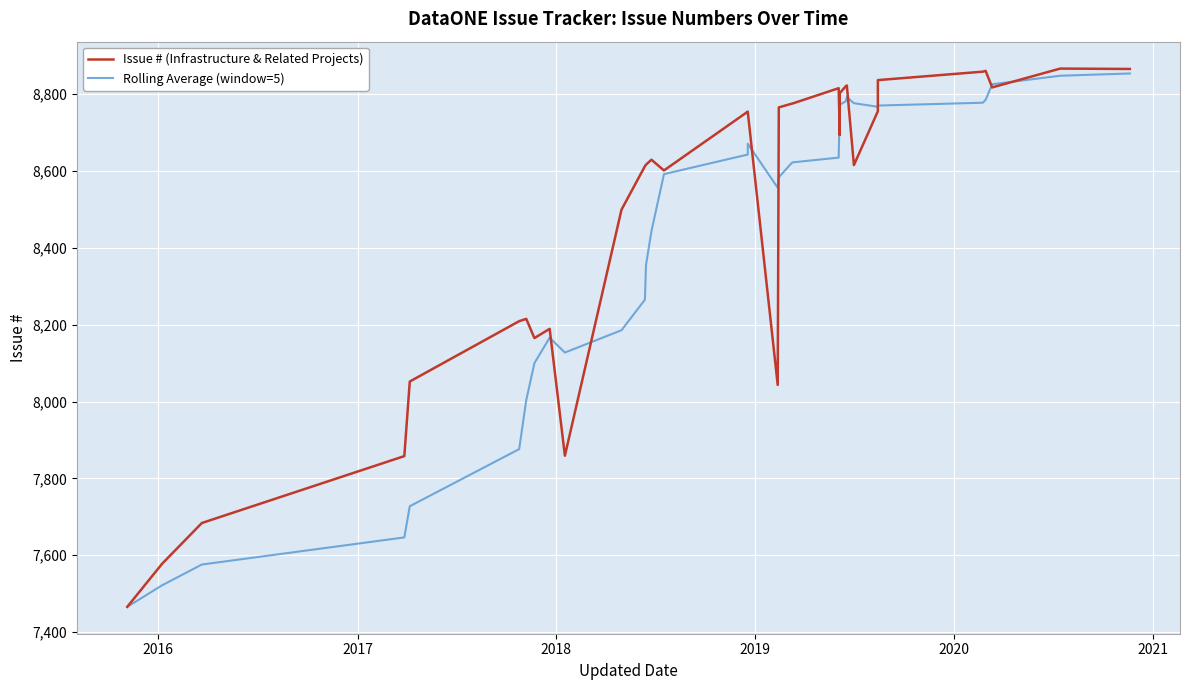

What is the difference between the maximum and minimum values in the Rolling Average (window=5) series?

1387.2